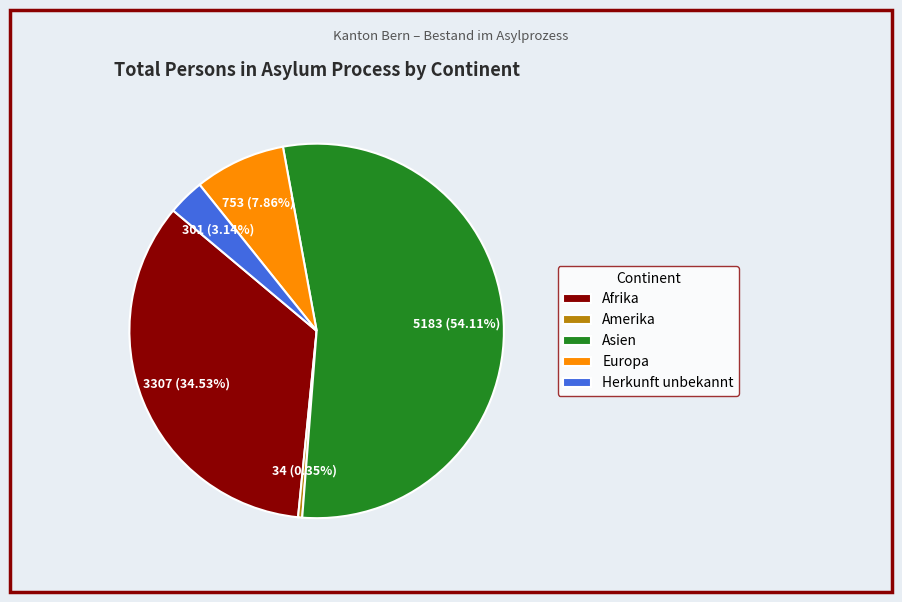

To the nearest percent, what is the combined percentage of Europa and Afrika?

42%